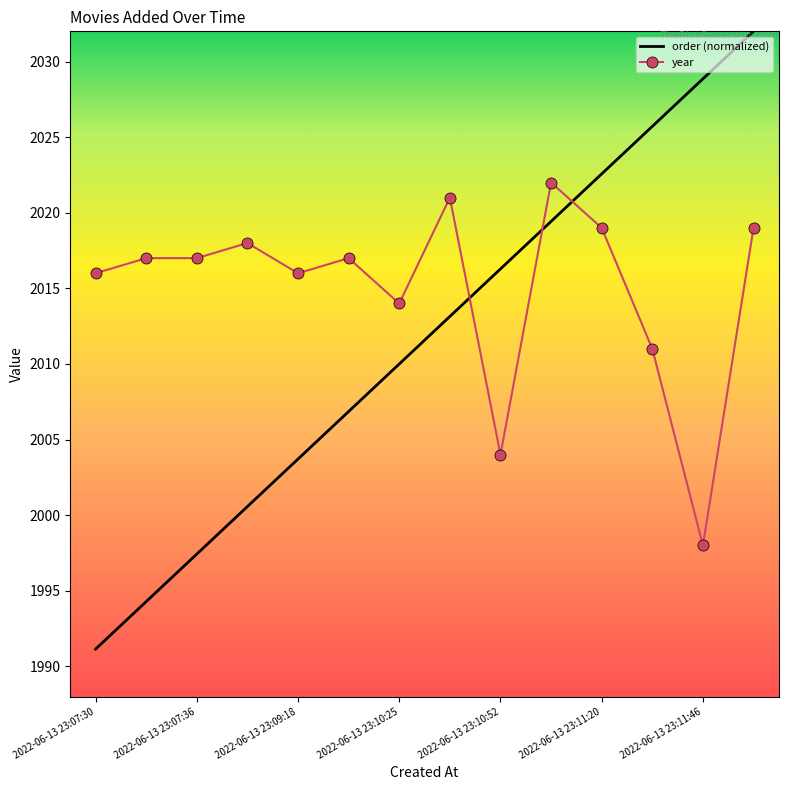

List the series in order of their overall mean, highest first.

year, order (normalized)